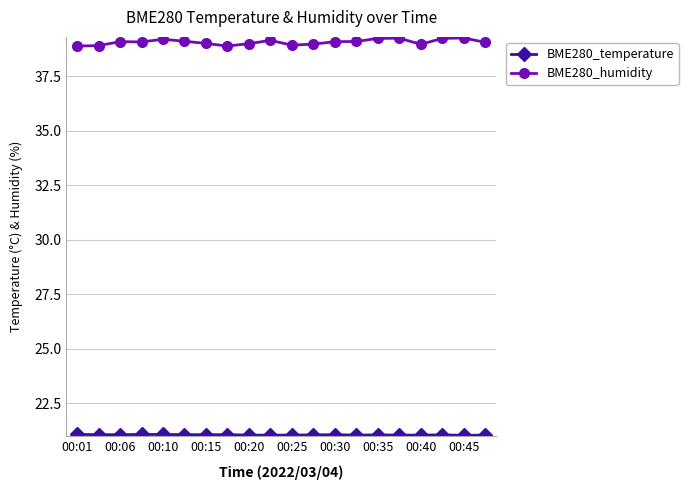

What is the lowest value of the BME280_humidity series?

38.9